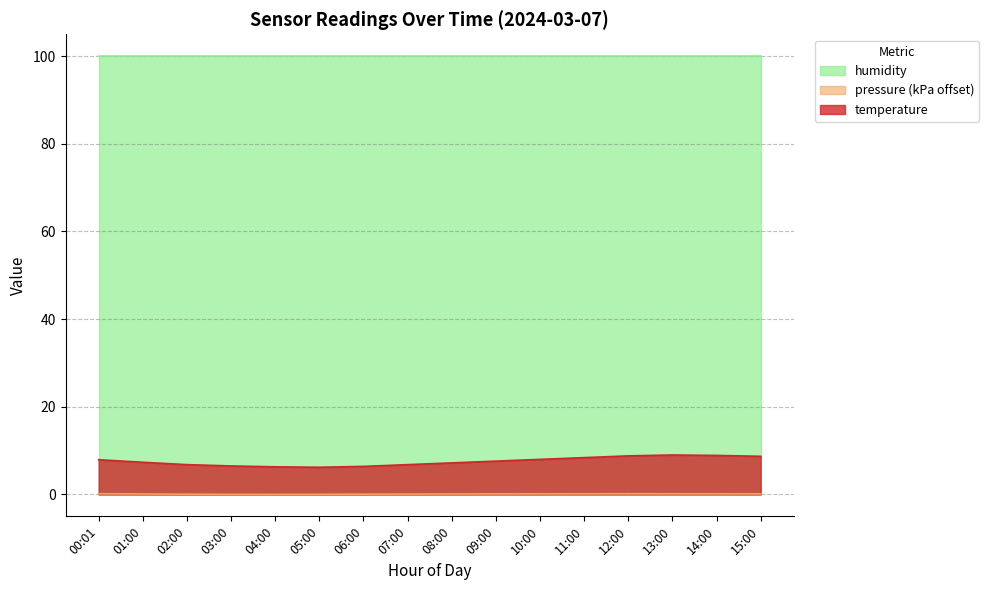

True or false: pressure has more than 1 interior local peaks.

False